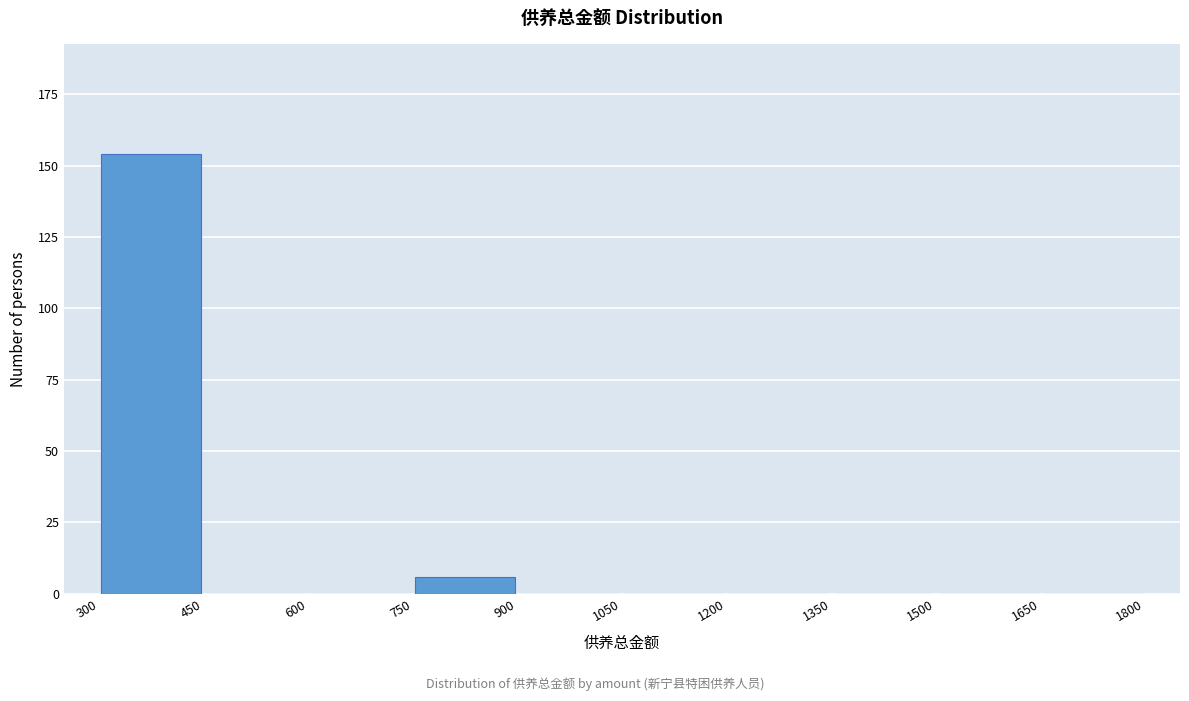

Which range on the x-axis has the tallest bar?

300 to 450